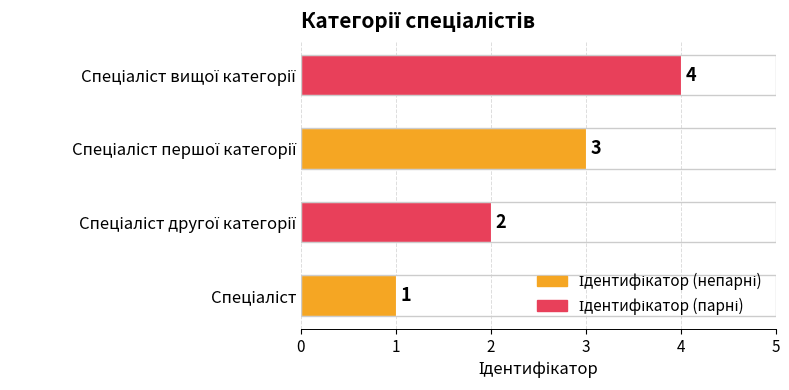

What is the maximum value shown in the chart?

4